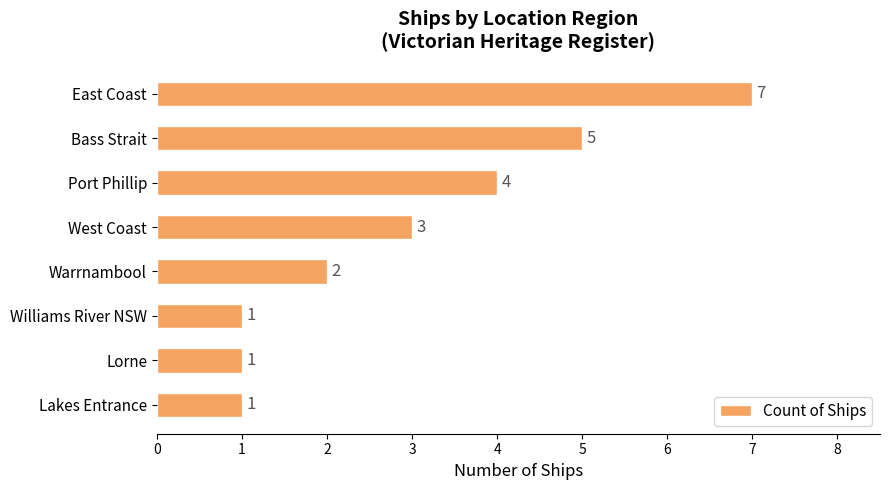

At which label is the value closest to 4?

Port Phillip